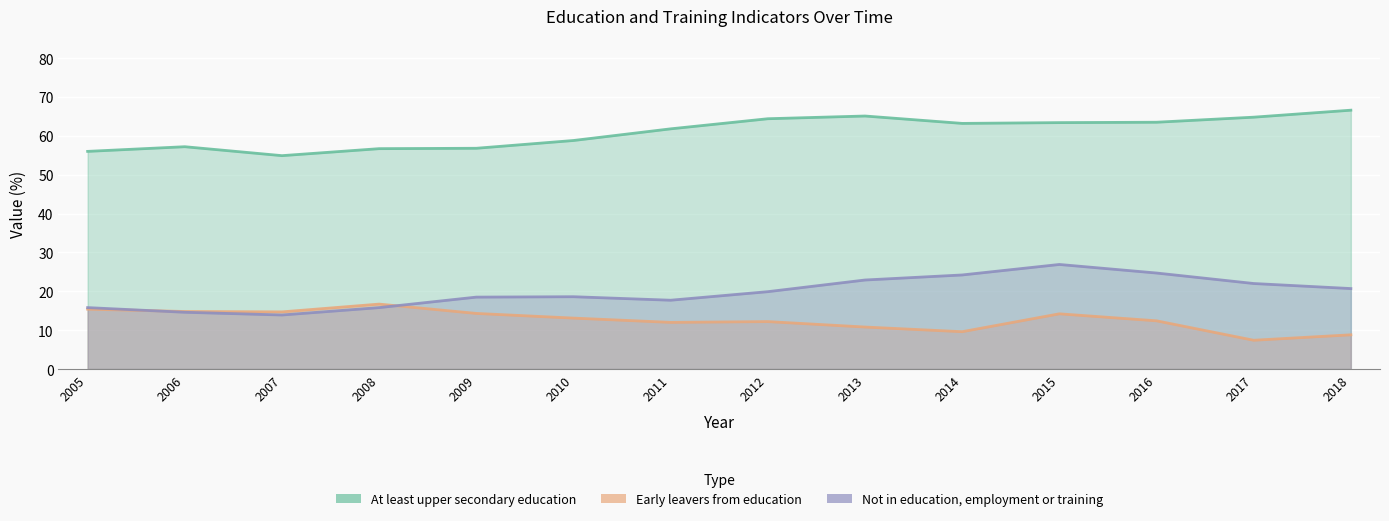

What is the total value across all series at 2010?

90.5